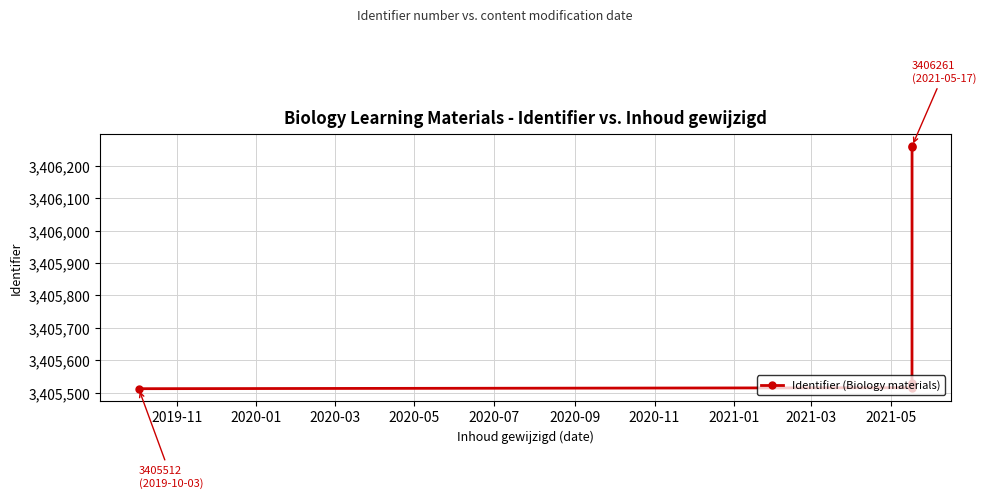

What is the minimum value shown in the chart?

3405512